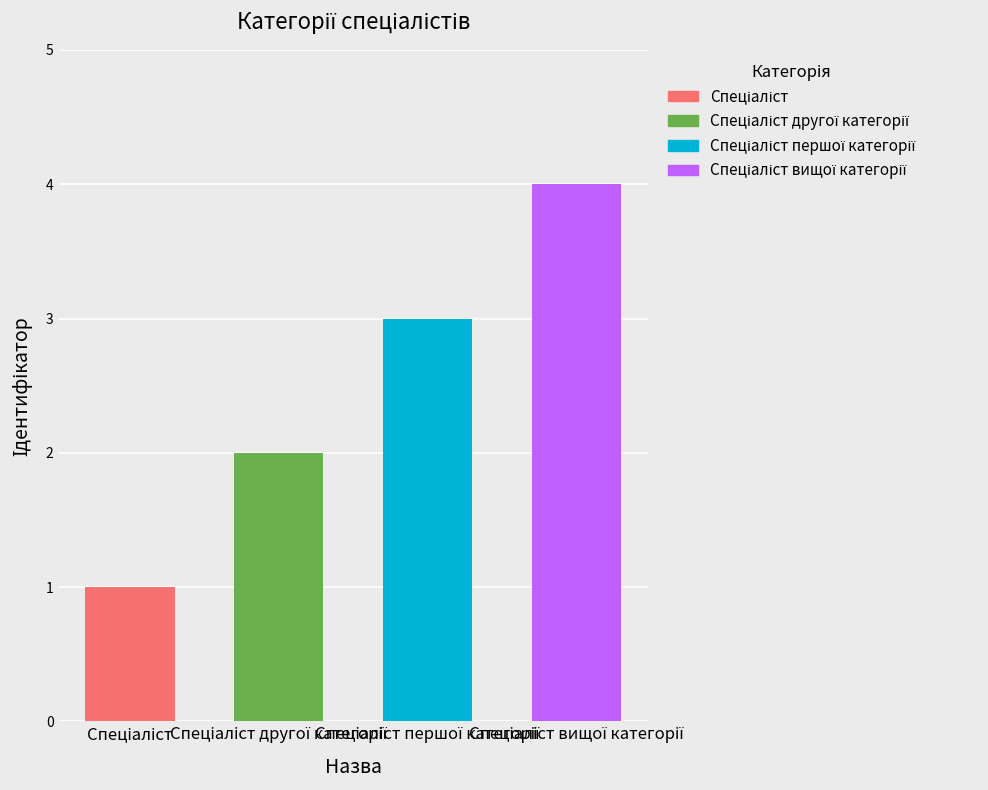

At which label does the data first exceed 3?

Спеціаліст вищої категорії